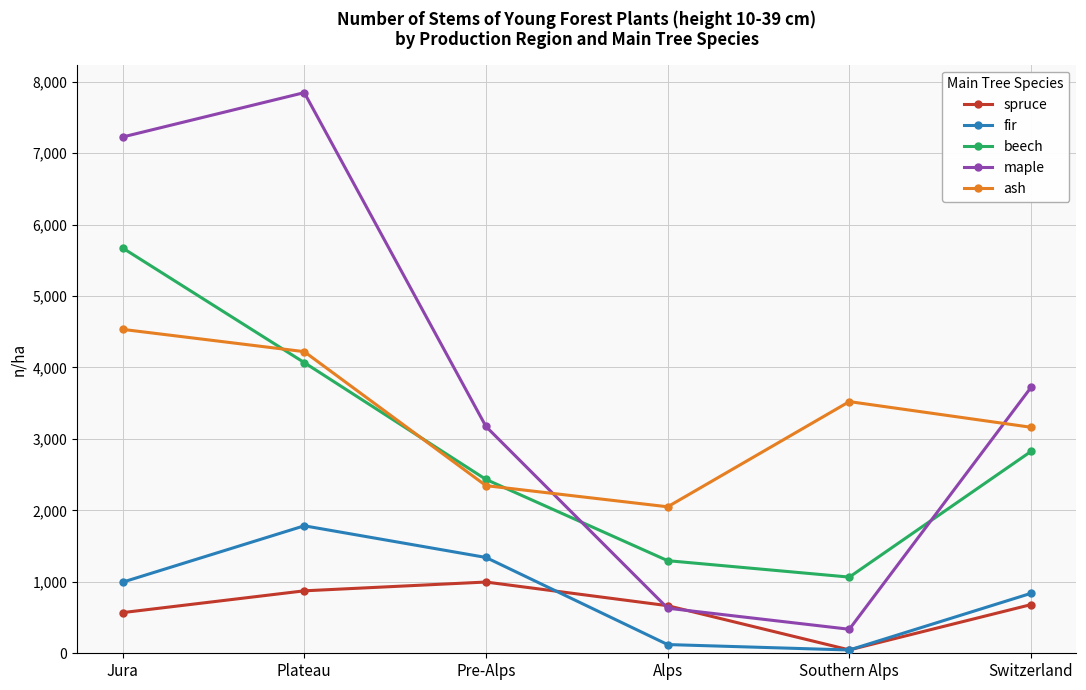

True or false: ash and spruce cross at least once.

False